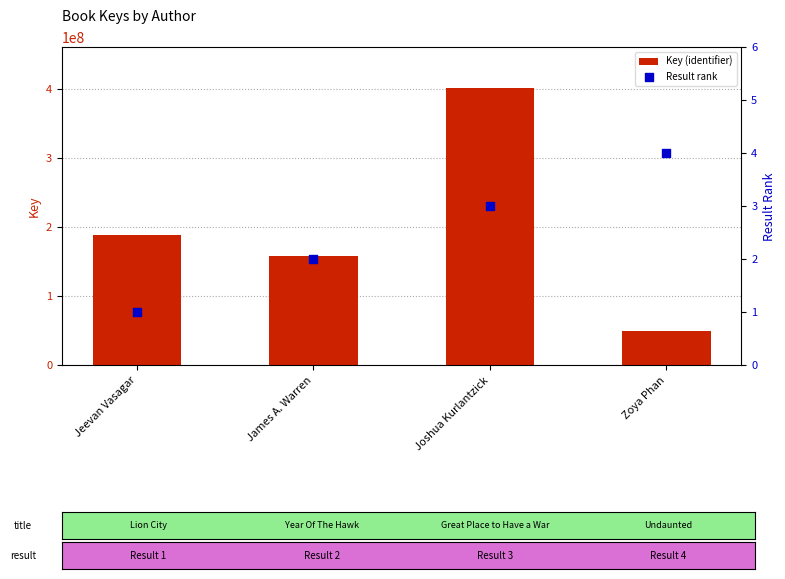

Which series has the largest total across all categories?

Key (identifier)